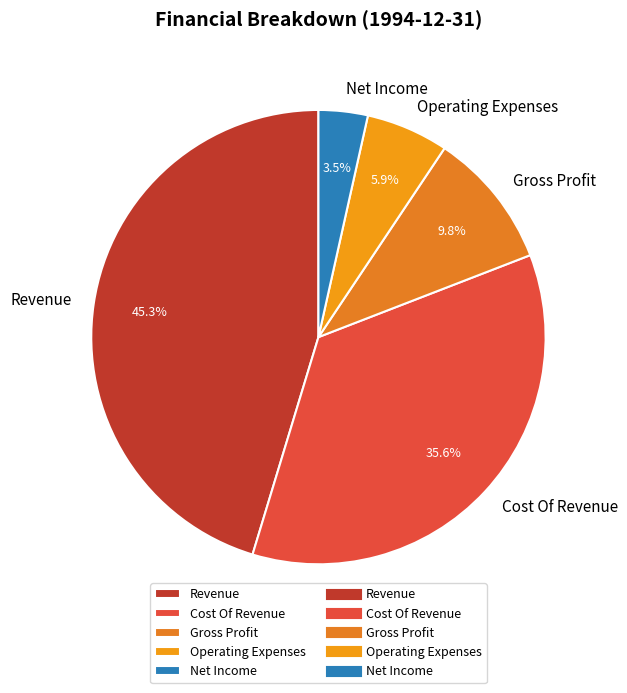

What is the largest slice in the pie chart?

Revenue